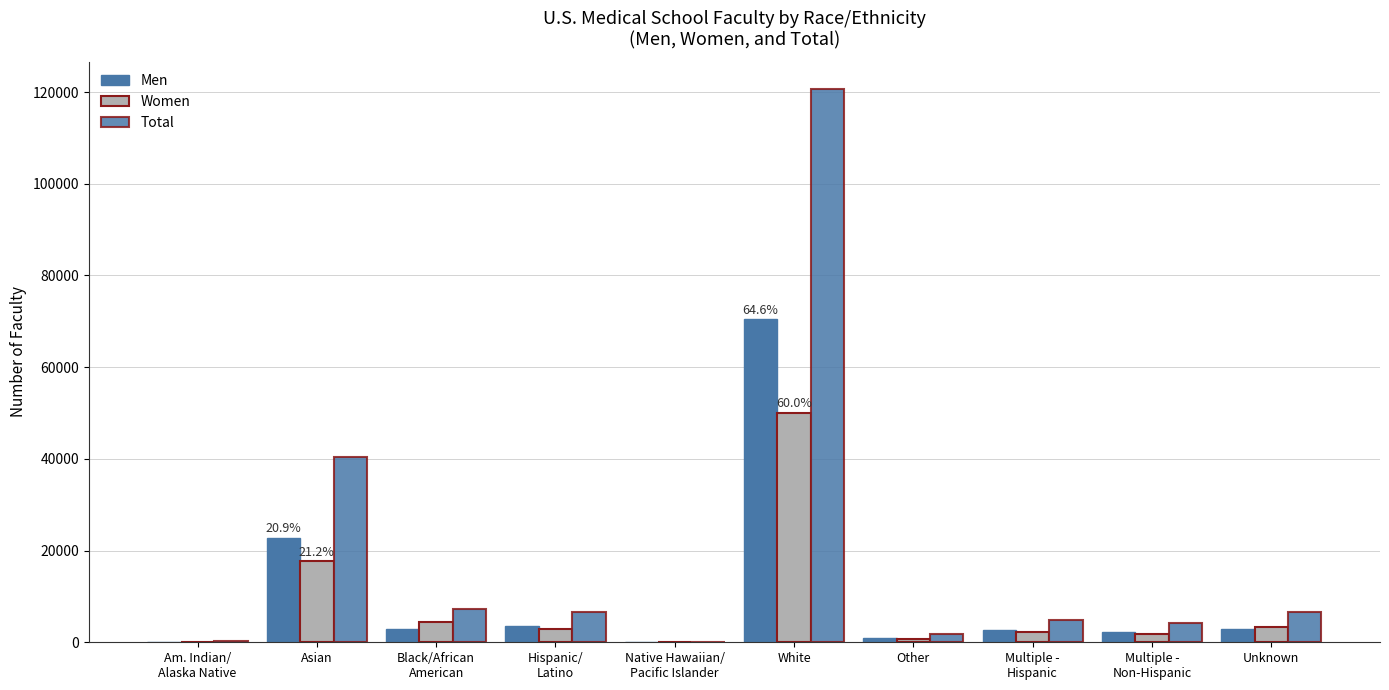

The Women series shows 815 at Other. True or false?

True